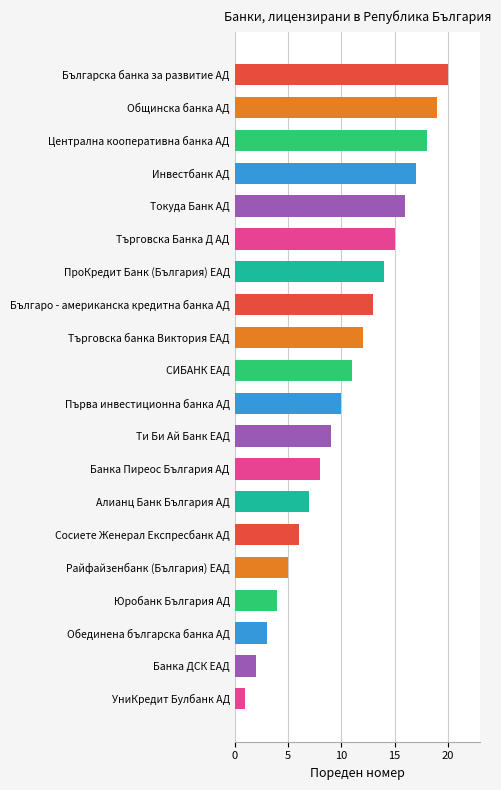

Rank the categories by value from highest to lowest.

Българска банка за развитие АД, Общинска банка АД, Централна кооперативна банка АД, Инвестбанк АД, Токуда Банк АД, Търговска Банка Д АД, ПроКредит Банк (България) EАД, Българо - американска кредитна банка АД, Търговска банка Виктория ЕАД, СИБАНК EАД, Първа инвестиционна банка АД, Ти Би Ай Банк EАД, Банка Пиреос България АД, Алианц Банк България АД, Сосиете Женерал Експресбанк АД, Райфайзенбанк (България) ЕАД, Юробанк България АД, Обединена българска банка АД, Банка ДСК EАД, УниКредит Булбанк АД